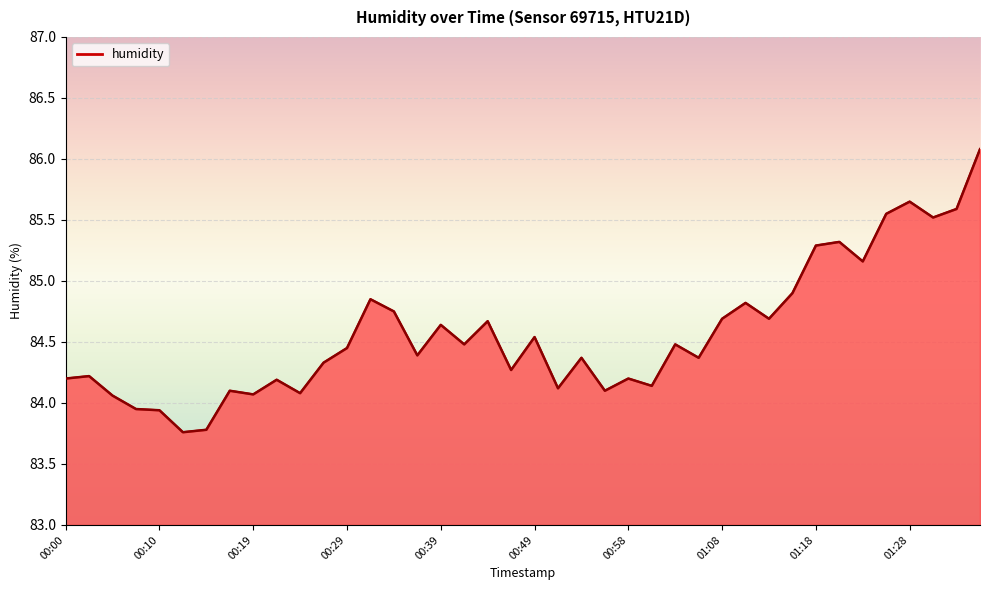

What is the greatest value displayed?

86.1